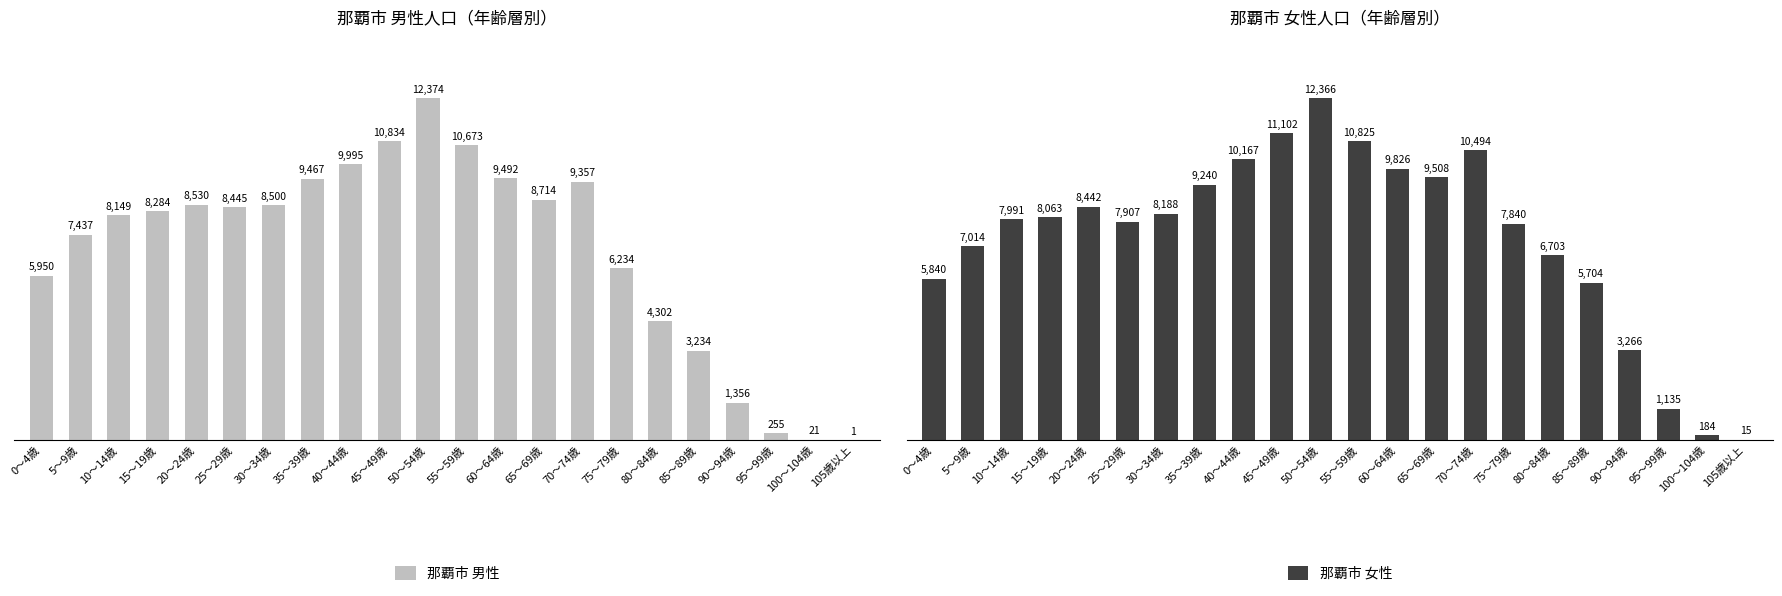

What is the maximum value for 那覇市 男性?

12374